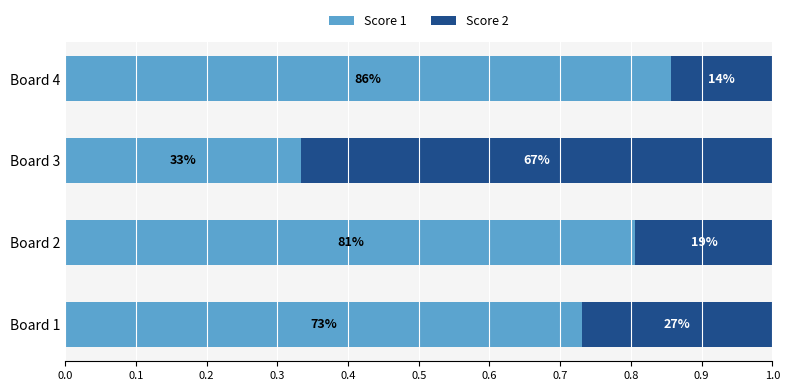

What is the difference between the second highest and minimum values in the Score 2 series?

0.1